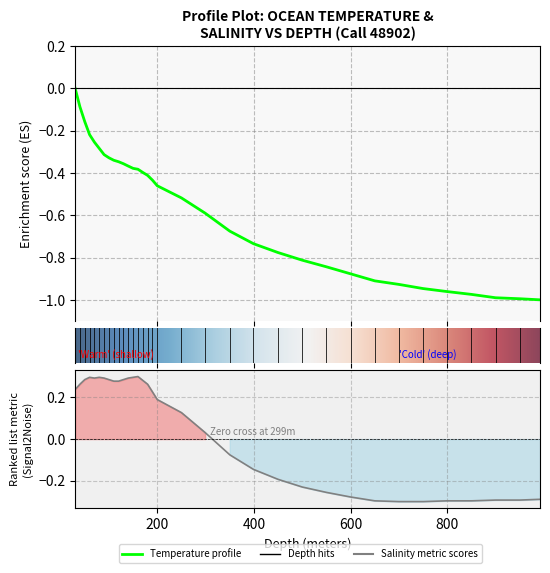

Reading left to right, transcribe all the data shown in this chart.

Temperature: 30=0.0	40=-0.1	50=-0.2	60=-0.2	70=-0.3	80=-0.3	90=-0.3	100=-0.3	110=-0.3	120=-0.3	130=-0.4	140=-0.4	150=-0.4	160=-0.4	170=-0.4	180=-0.4	190=-0.4	200=-0.5	250=-0.5	299=-0.6	350=-0.7	399=-0.7	450=-0.8	500=-0.8	550=-0.8	600=-0.9	650=-0.9	700=-0.9	750=-0.9	799=-1.0	850=-1.0	900=-1.0	950=-1.0	992=-1.0
Salinity: 30=0.2	40=0.3	50=0.3	60=0.3	70=0.3	80=0.3	90=0.3	100=0.3	110=0.3	120=0.3	130=0.3	140=0.3	150=0.3	160=0.3	170=0.3	180=0.3	190=0.2	200=0.2	250=0.1	299=0.0	350=-0.1	399=-0.1	450=-0.2	500=-0.2	550=-0.3	600=-0.3	650=-0.3	700=-0.3	750=-0.3	799=-0.3	850=-0.3	900=-0.3	950=-0.3	992=-0.3